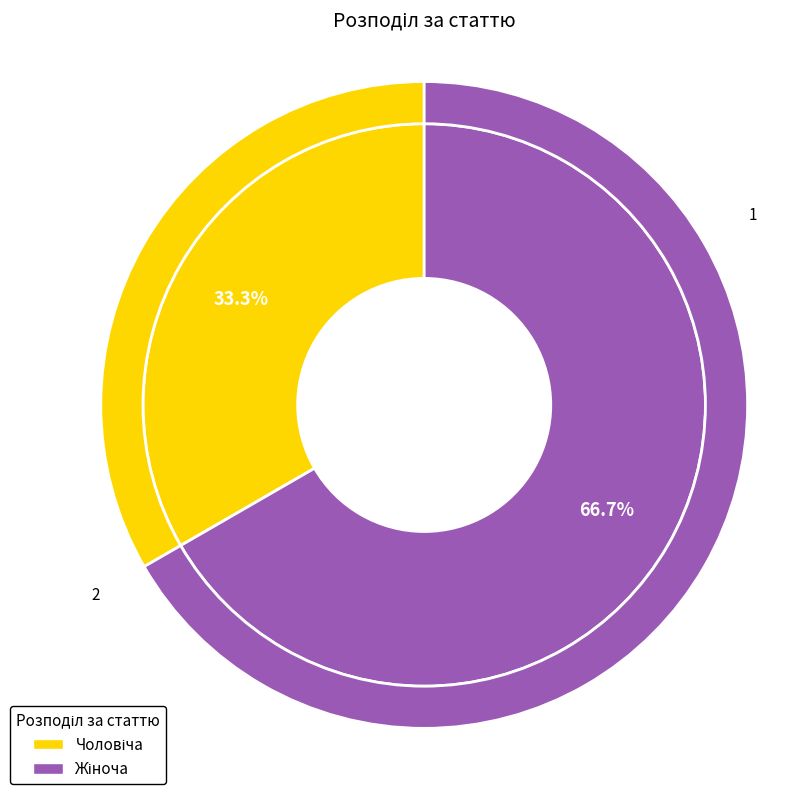

Combined, do Чоловіча and Жіноча account for over 50%?

Yes